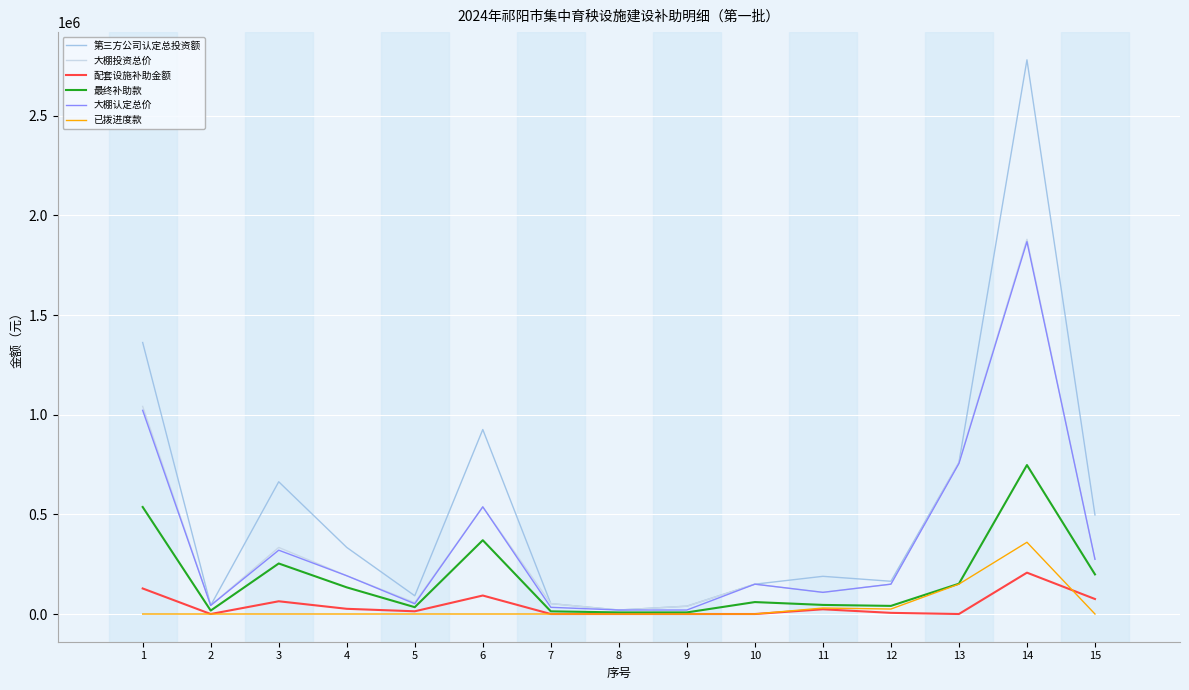

Which series has the largest range (max minus min)?

第三方公司认定总投资额